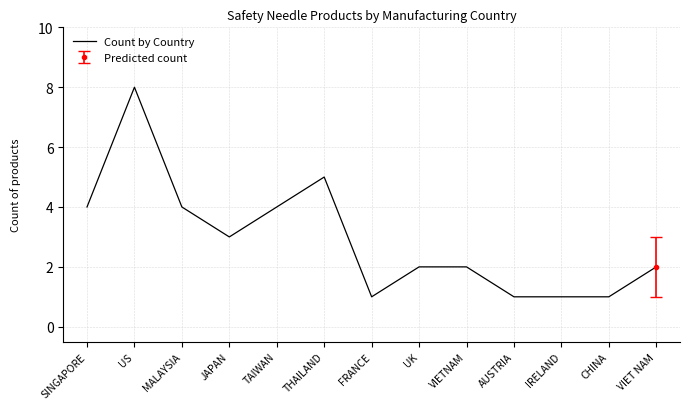

Reading left to right, list all the values displayed in this chart.

4	8	4	3	4	5	1	2	2	1	1	1	2